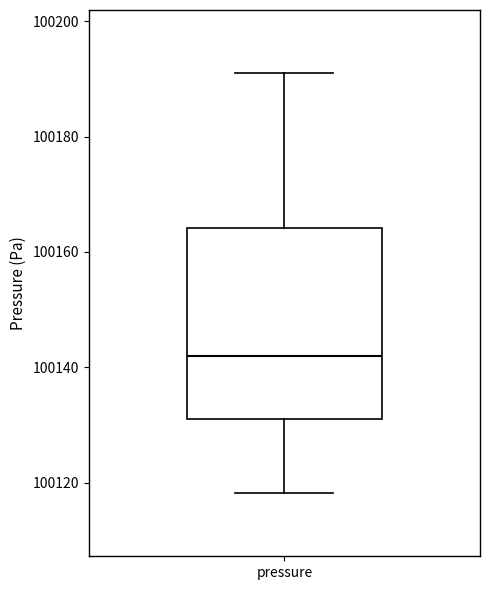

Read this box plot against the y-axis: the position of the median line, the range covered by the box, and the ends of both whiskers. The values are not printed on the chart, so give them approximately, as read against the axis.

median 100142, box 100132 to 100164, whiskers 100118 to 100192